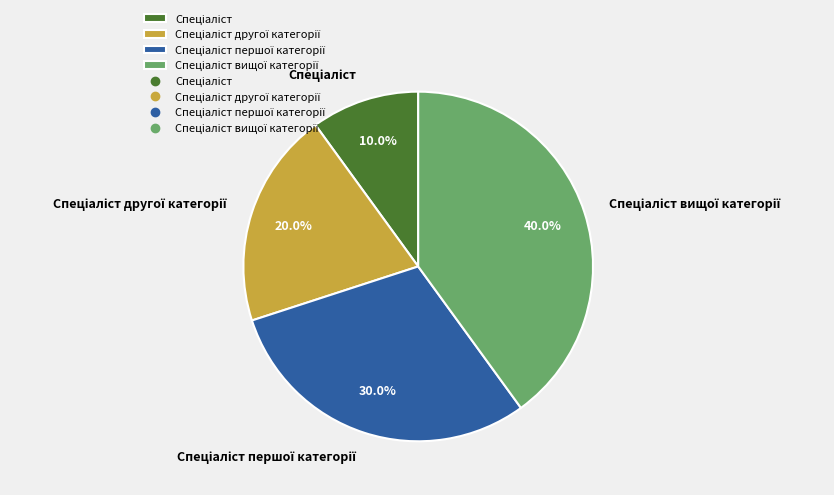

Does any single category account for the majority?

No